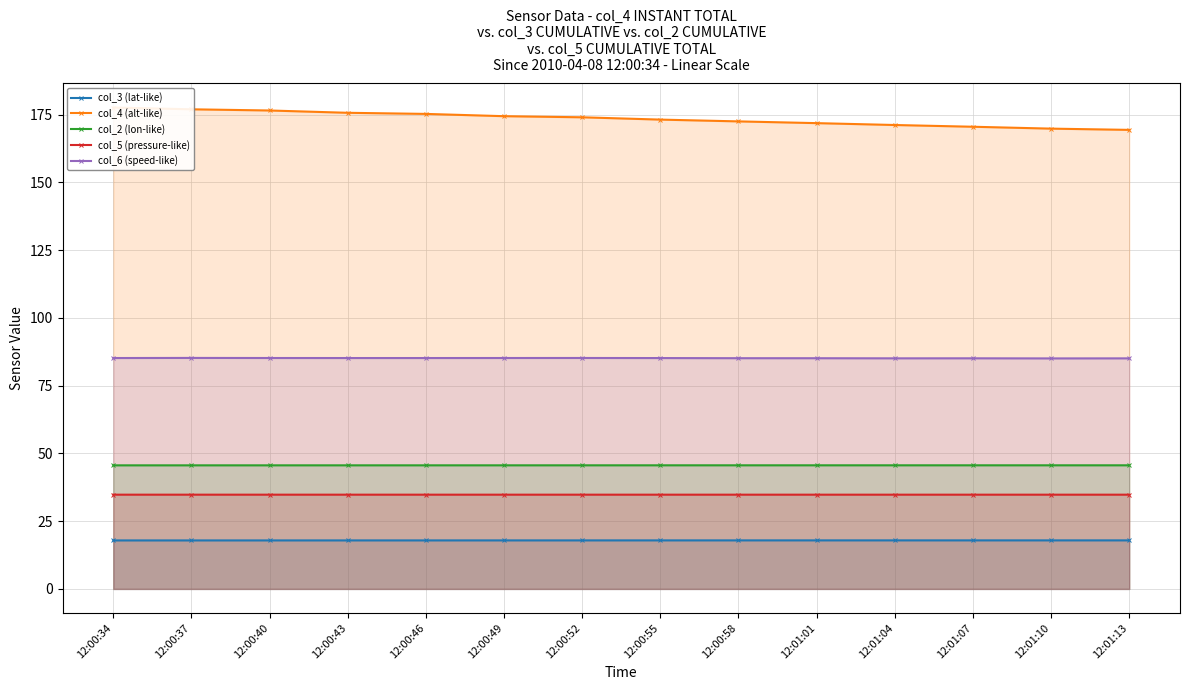

Is it true that col_3 (lat-like) equals 17.9 at 12:00:52?

True